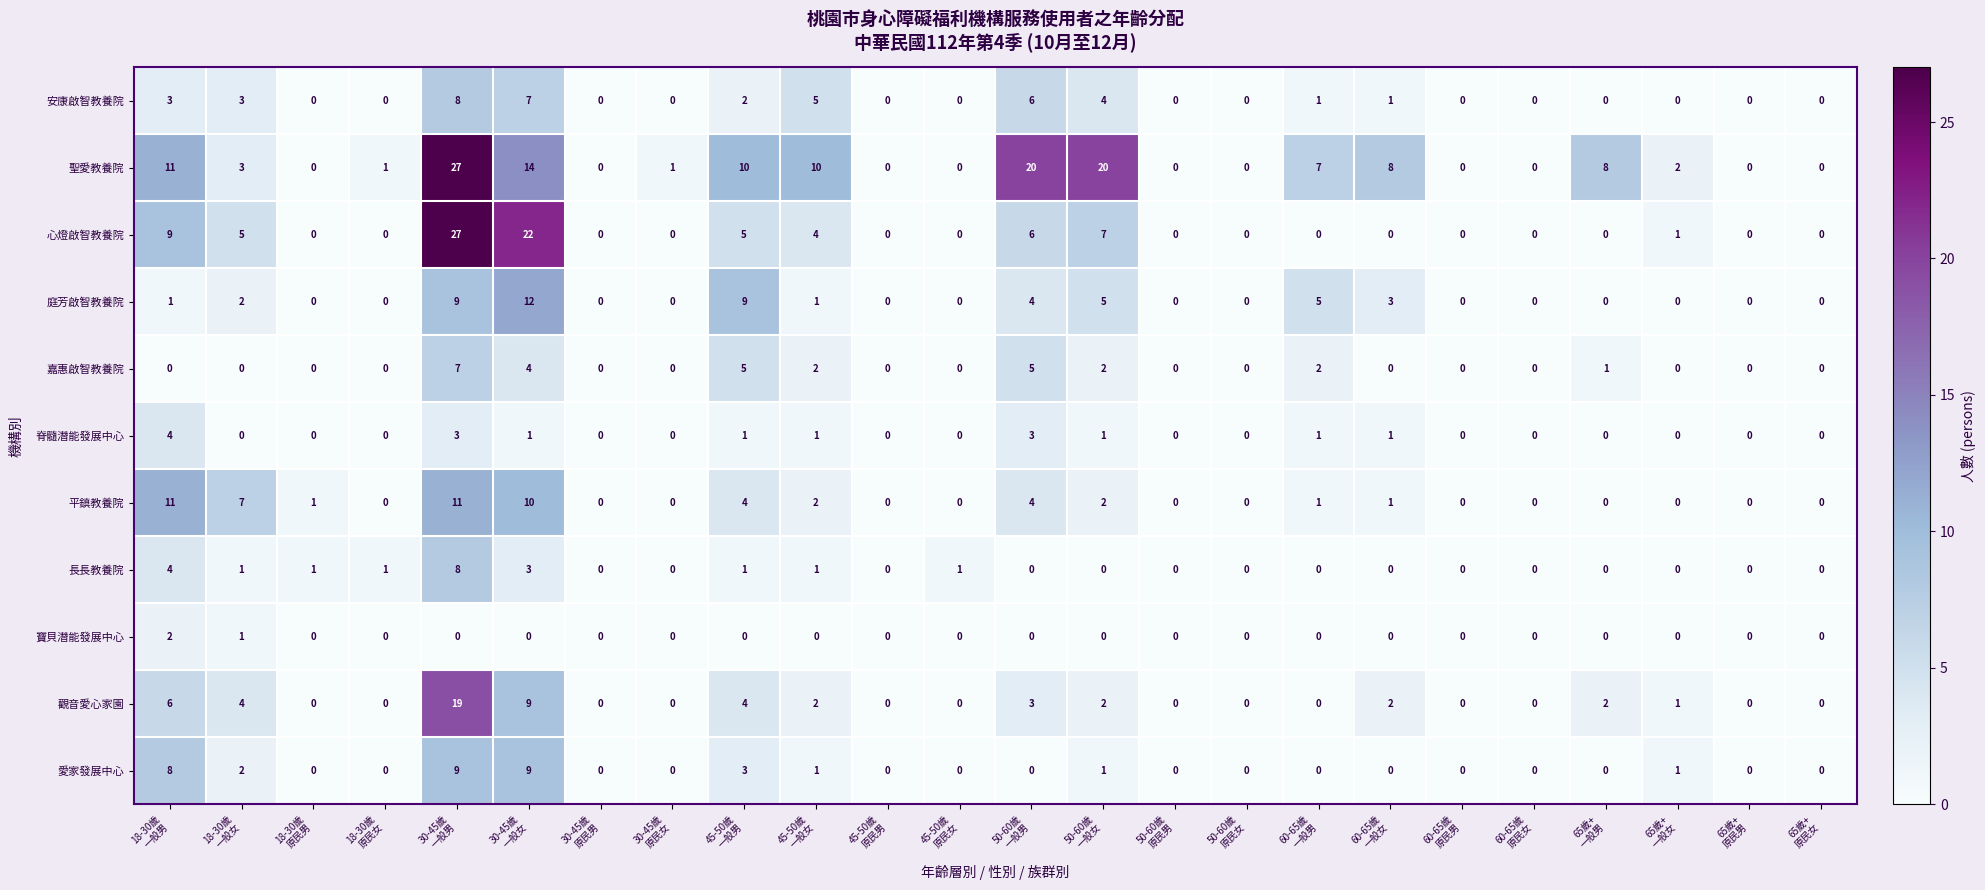

Which series has the largest total across all categories?

聖愛教養院